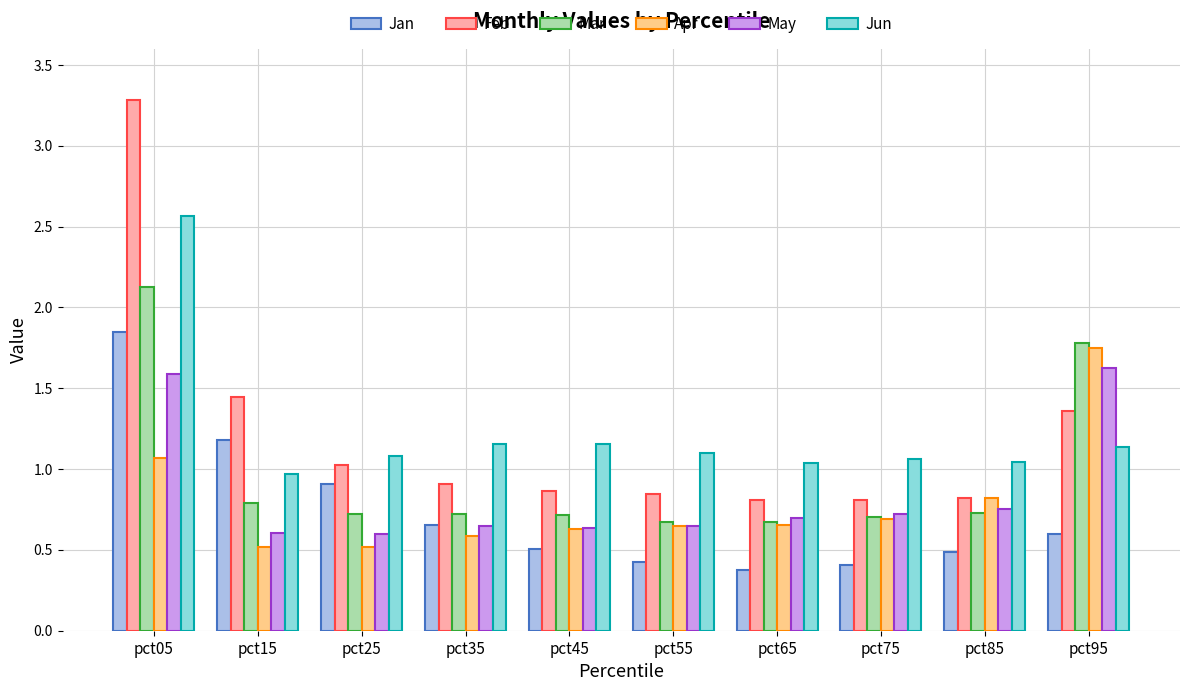

Which series has the largest range (max minus min)?

Feb